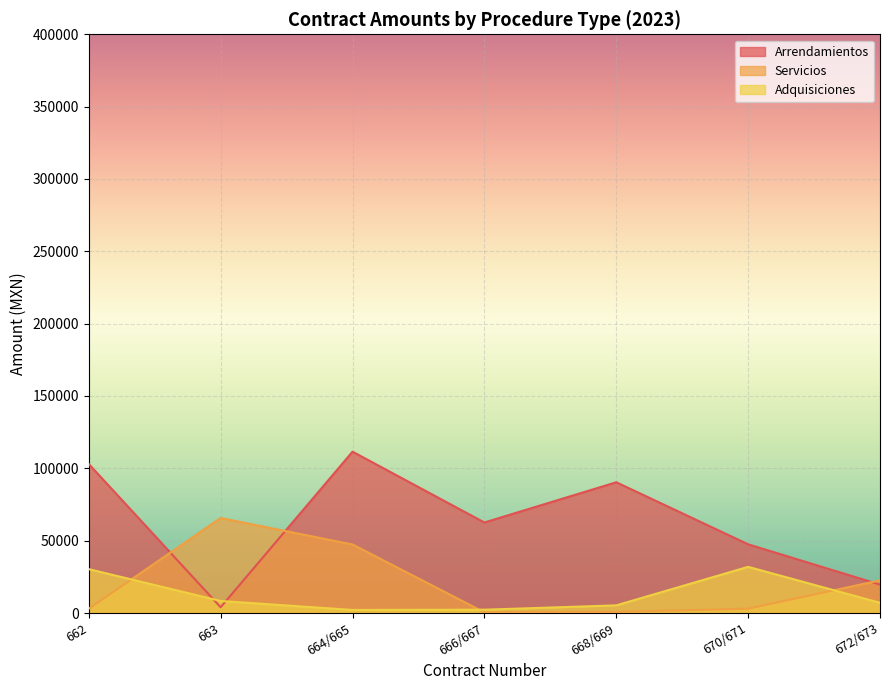

What value does the Adquisiciones series have at 662?

30331.9